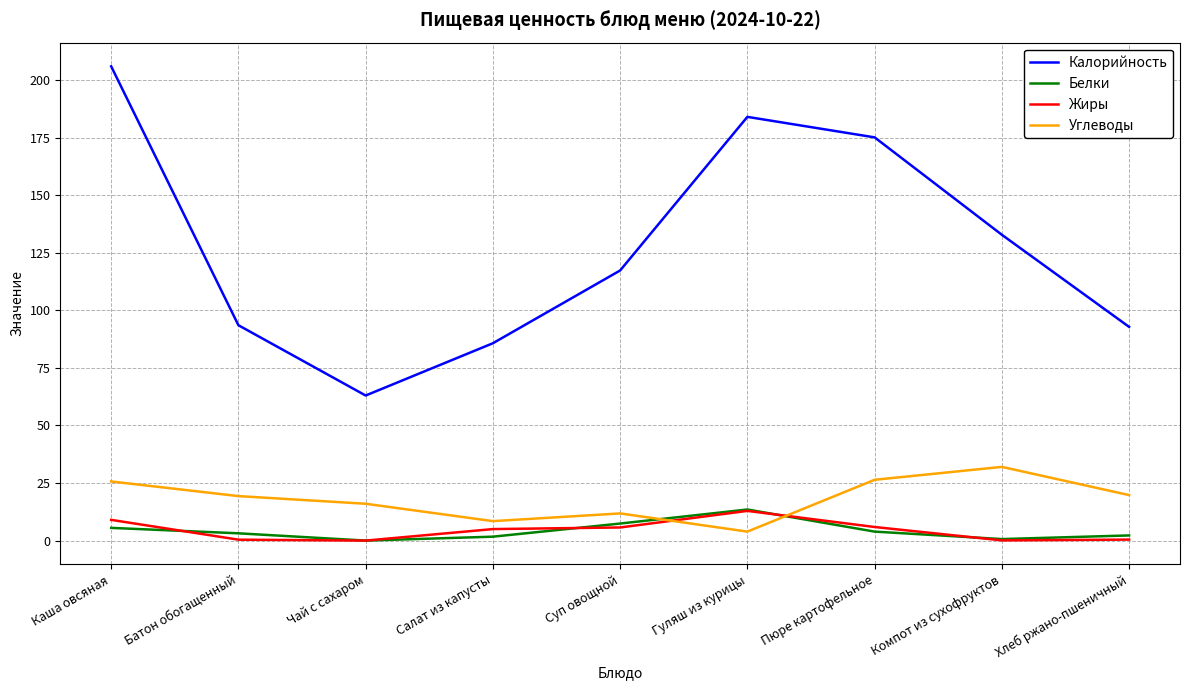

Which series has the largest total across all categories?

Калорийность